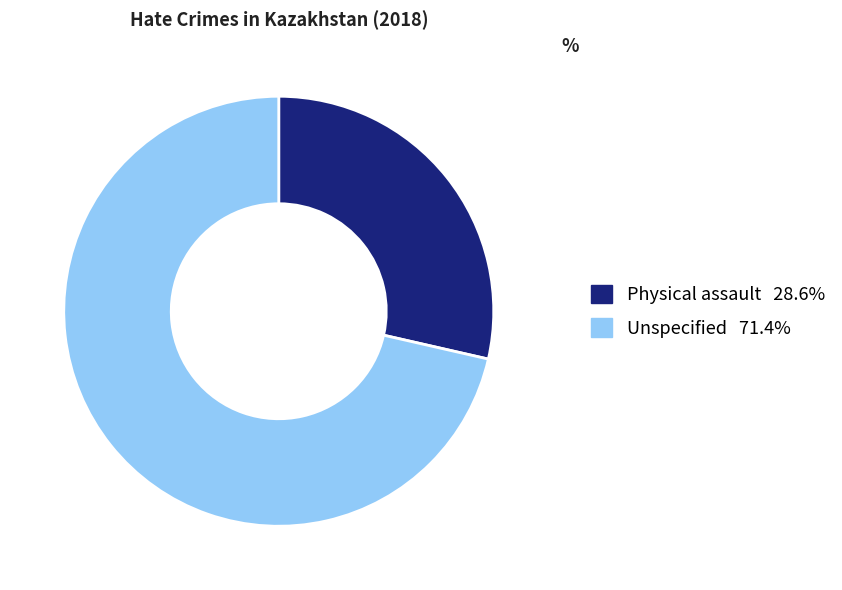

Which has a higher value, Unspecified or Physical assault?

Unspecified